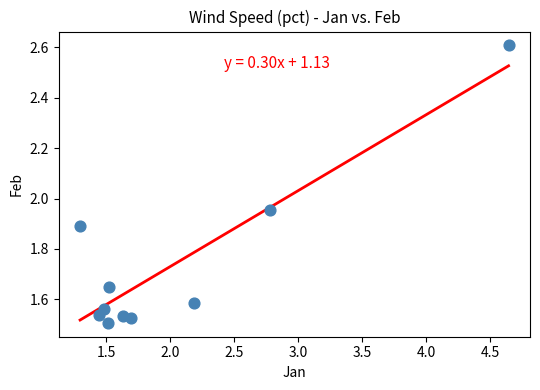

What is the range of X values (max minus min)?

3.3